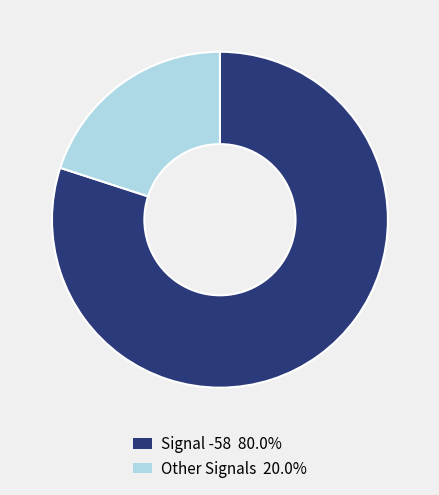

Do Signal -58 80.0% and Other Signals 20.0% together represent more than half of the pie?

Yes